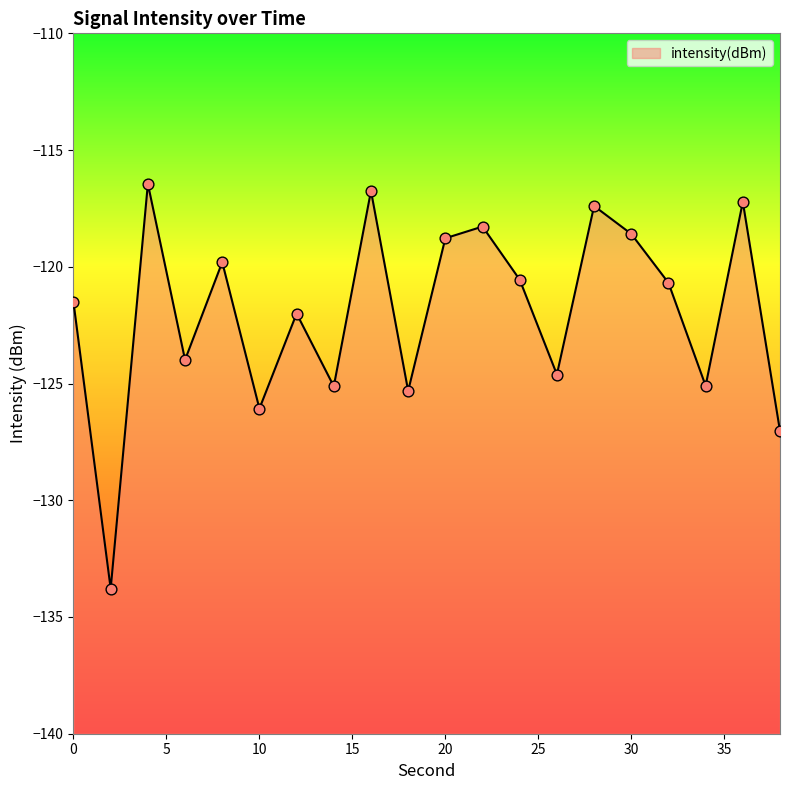

What is the change in value from 6 to 24?

+3.4